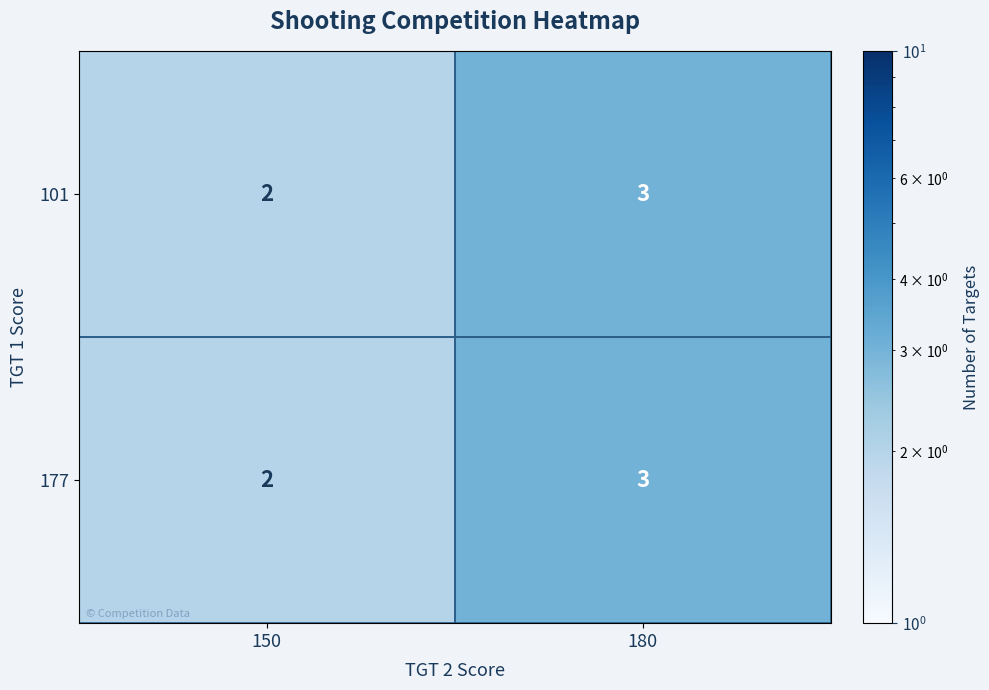

List the labels in order of 177 value, smallest first.

150, 180